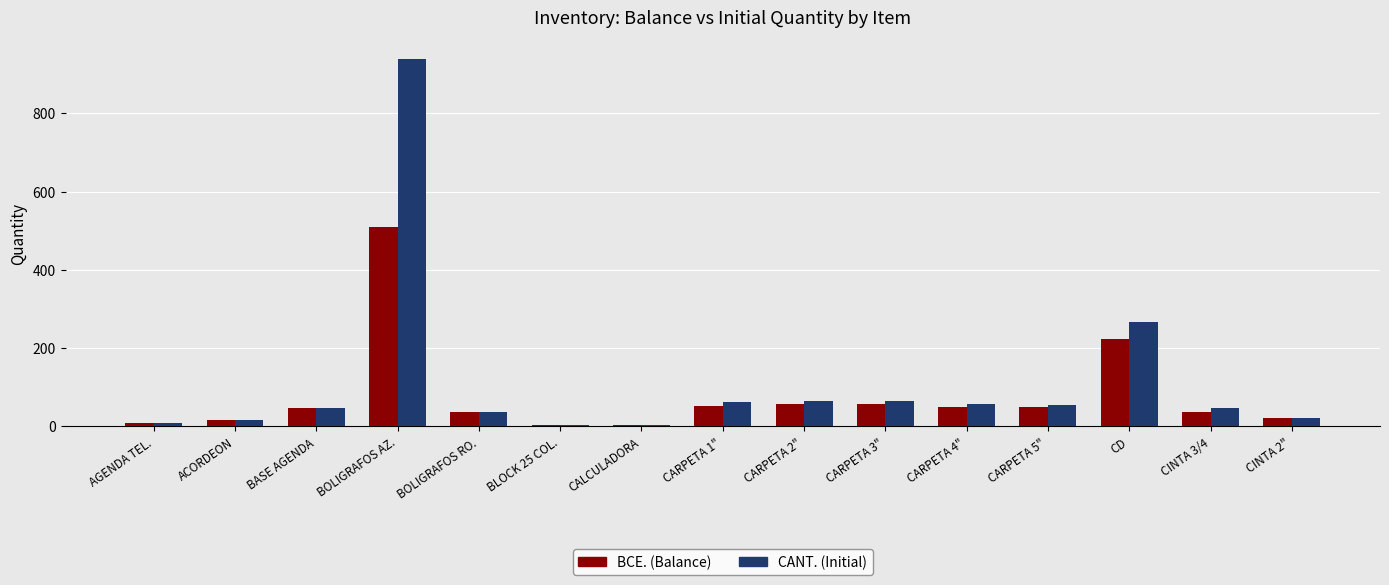

What is the value of the BCE. (Balance) bar at the 1st from the left?

9